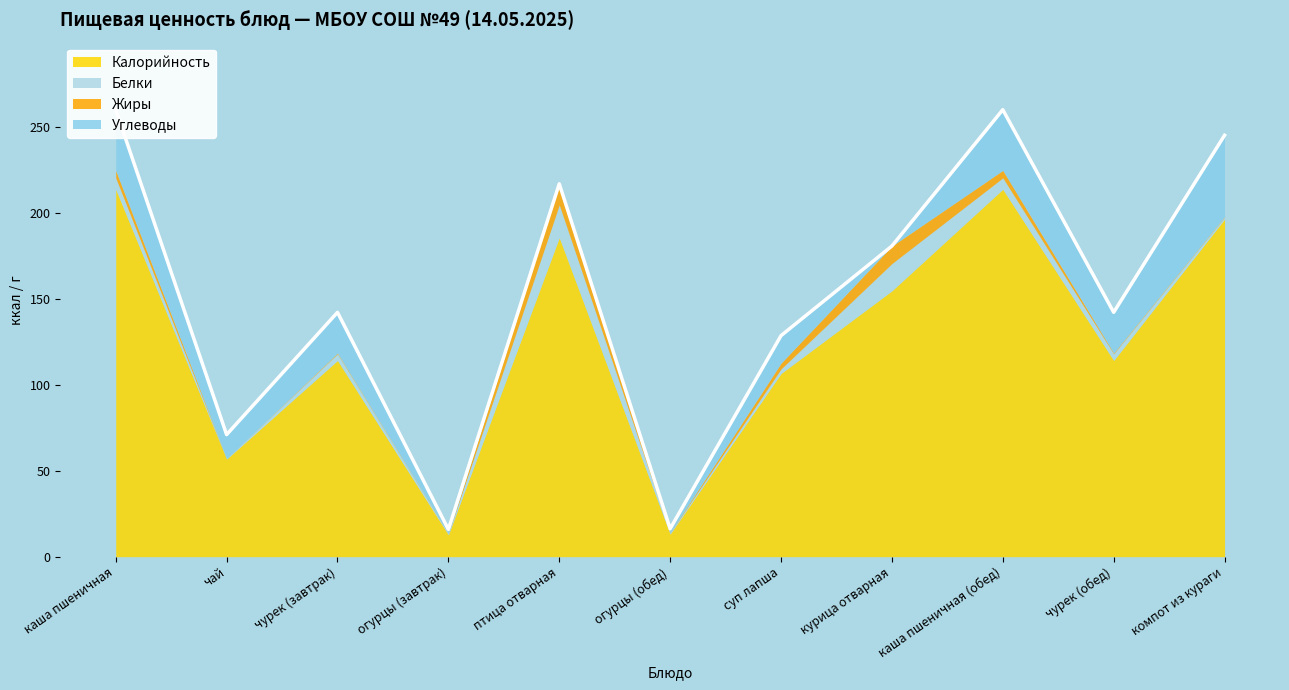

Where is the first local minimum for Калорийность?

чай